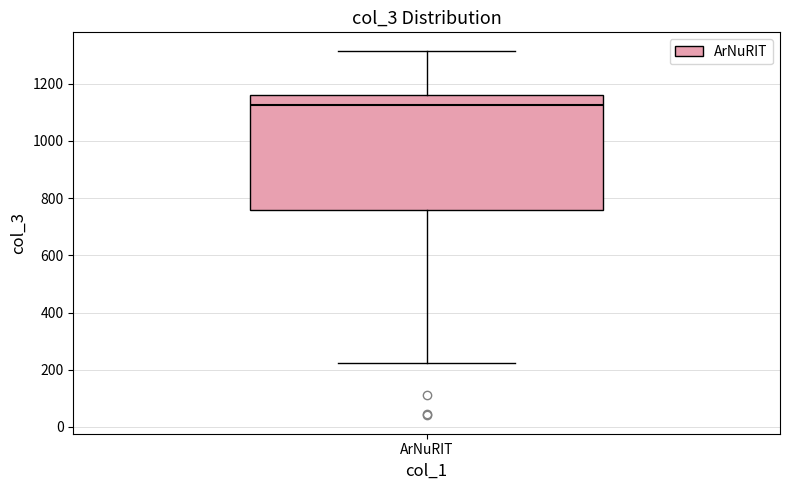

Read this box plot against the y-axis: the position of the median line, the range covered by the box, and the ends of both whiskers. The values are not printed on the chart, so give them approximately, as read against the axis.

median 1120, box 760 to 1160, whiskers 220 to 1320